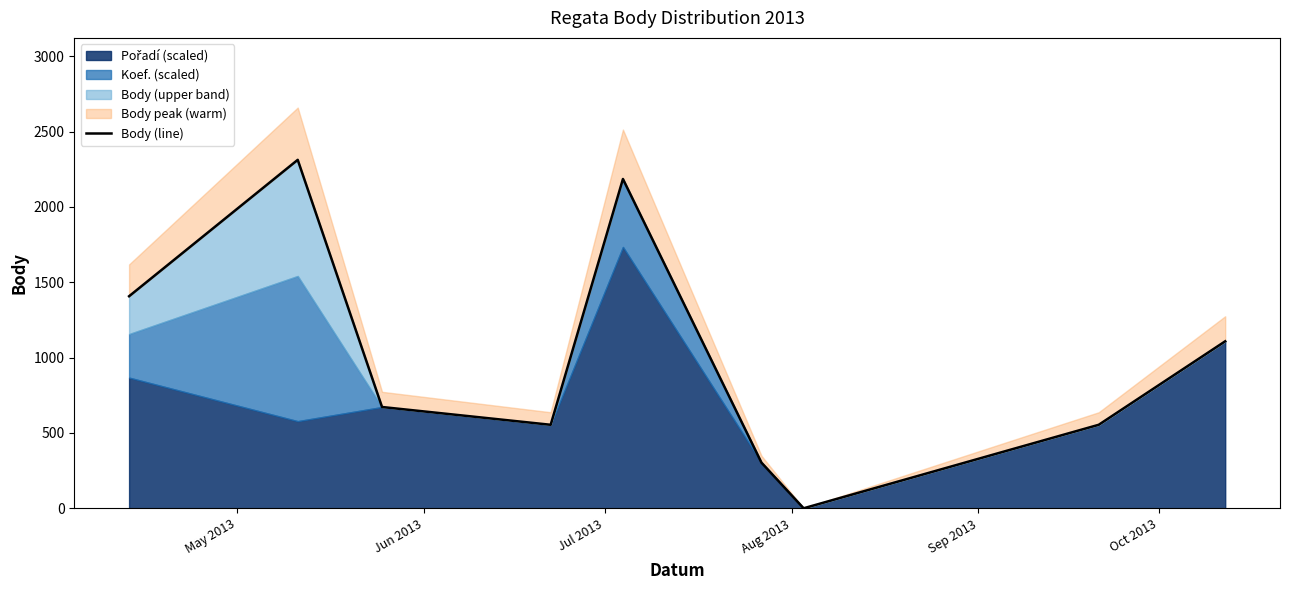

How many values are above zero?

9